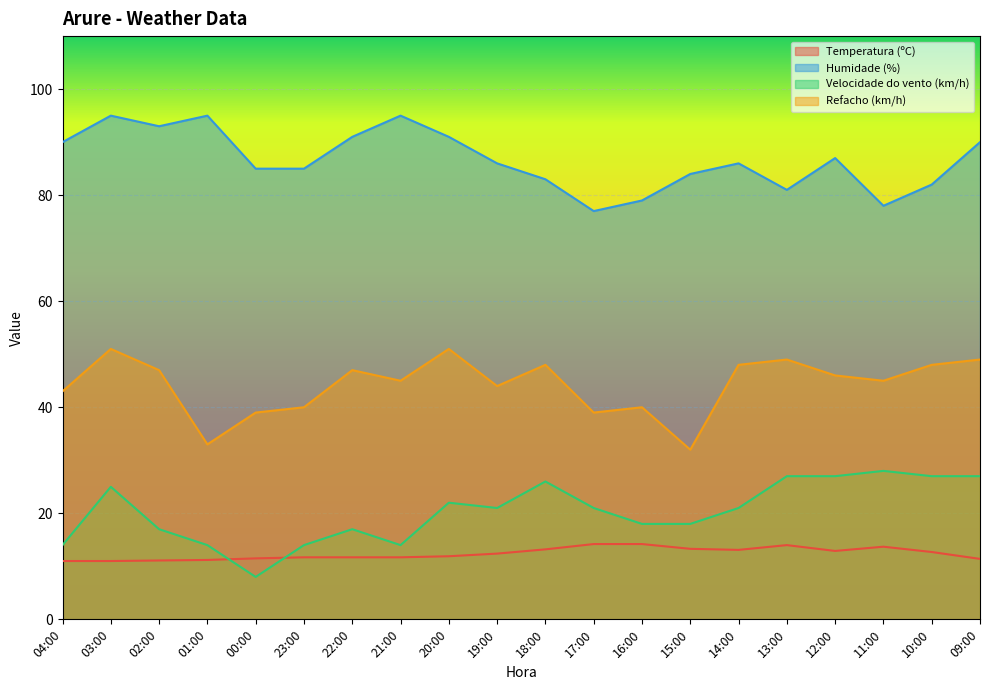

True or false: Velocidade do vento (km/h) has a value of 18.0 at 16:00.

True